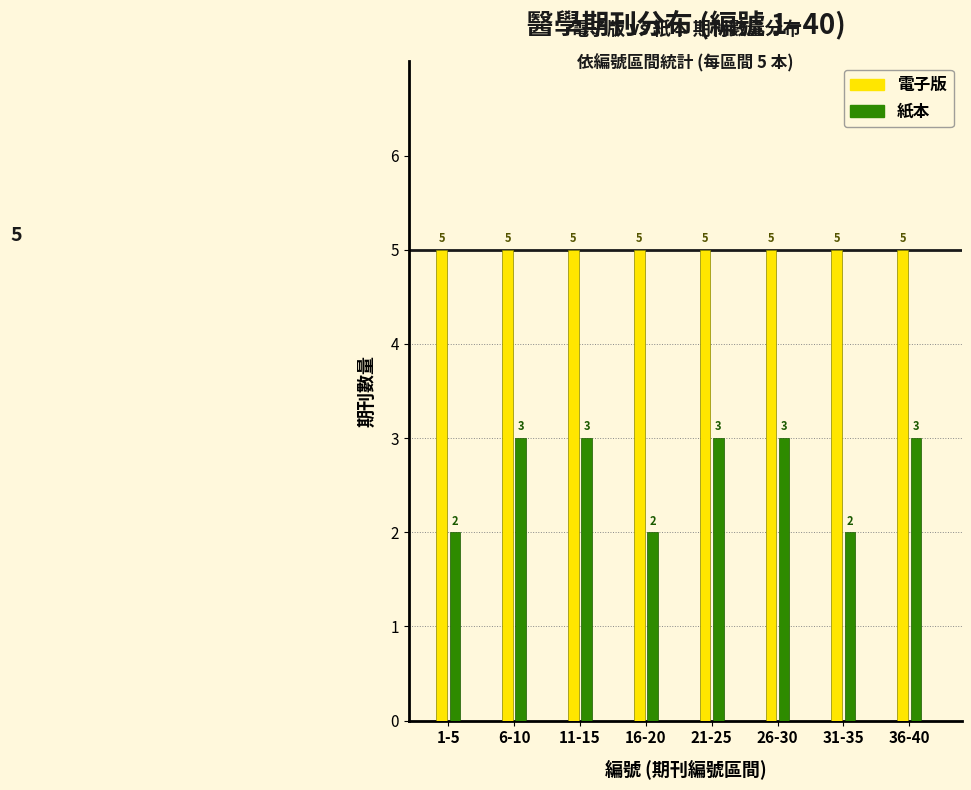

Reading left to right, what are all the values shown in this chart?

電子版: 5	5	5	5	5	5	5	5
紙本: 2	3	3	2	3	3	2	3